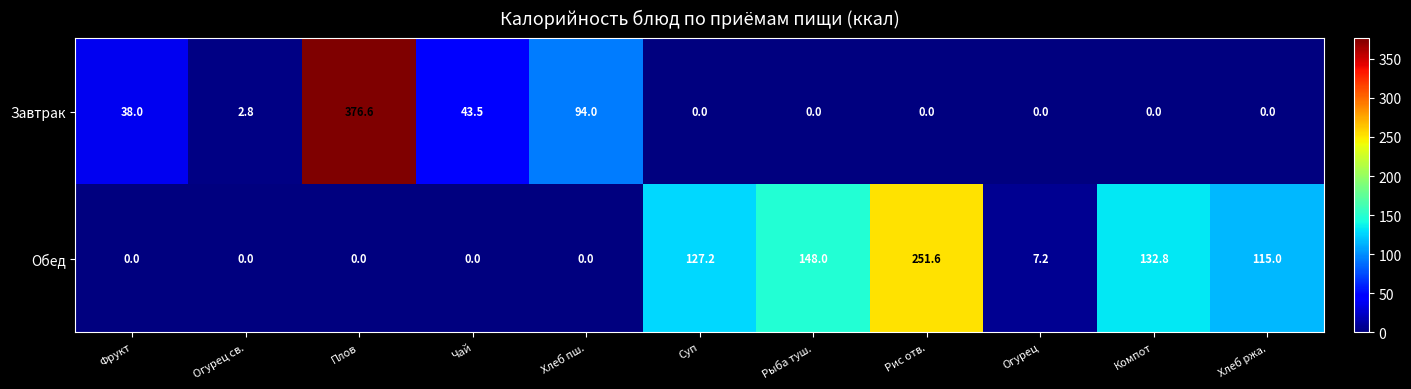

Which series has the largest range (max minus min)?

Завтрак